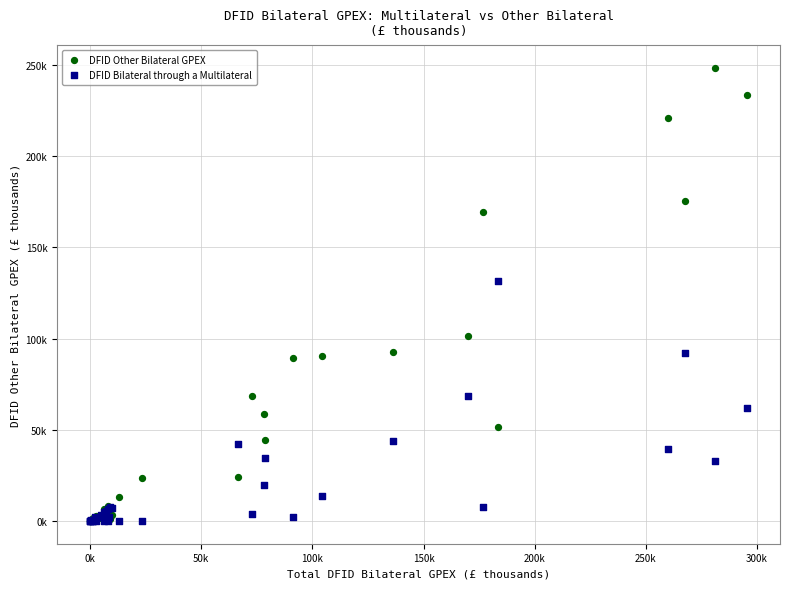

What are all the series names shown in the legend?

DFID Other Bilateral GPEX, DFID Bilateral through a Multilateral